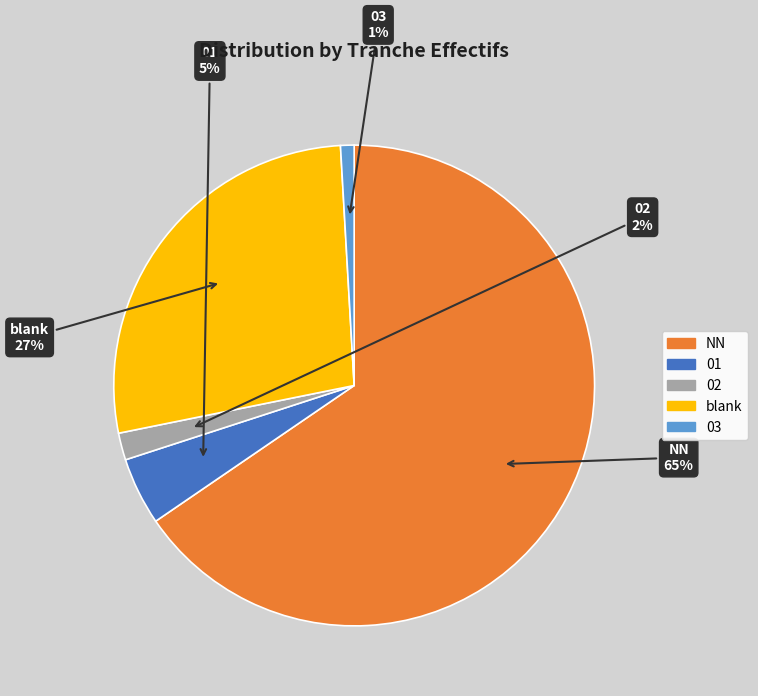

Count the number of slices in the pie.

5